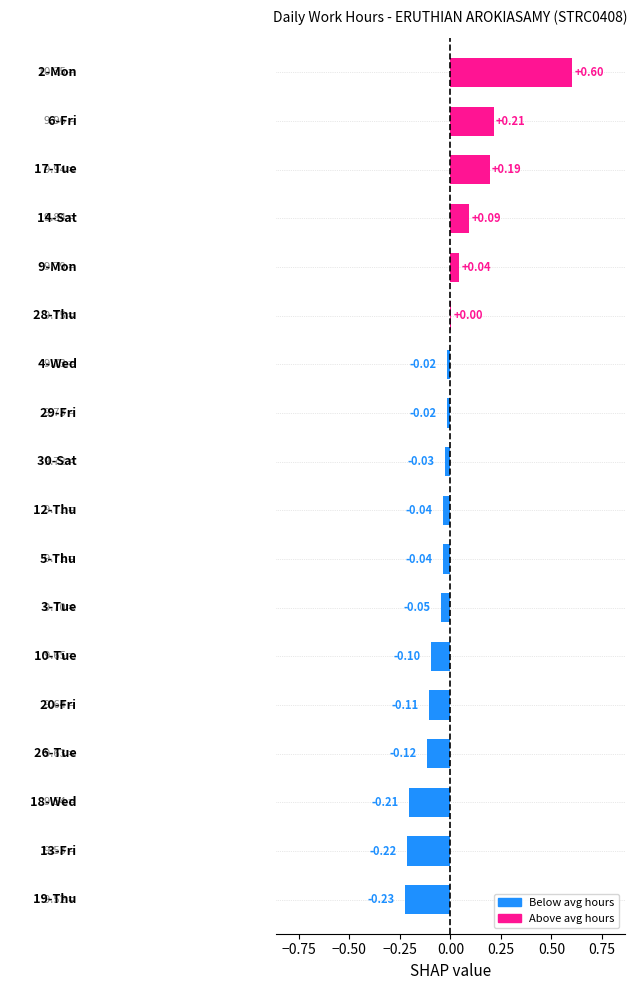

How many categories are shown in the chart?

18